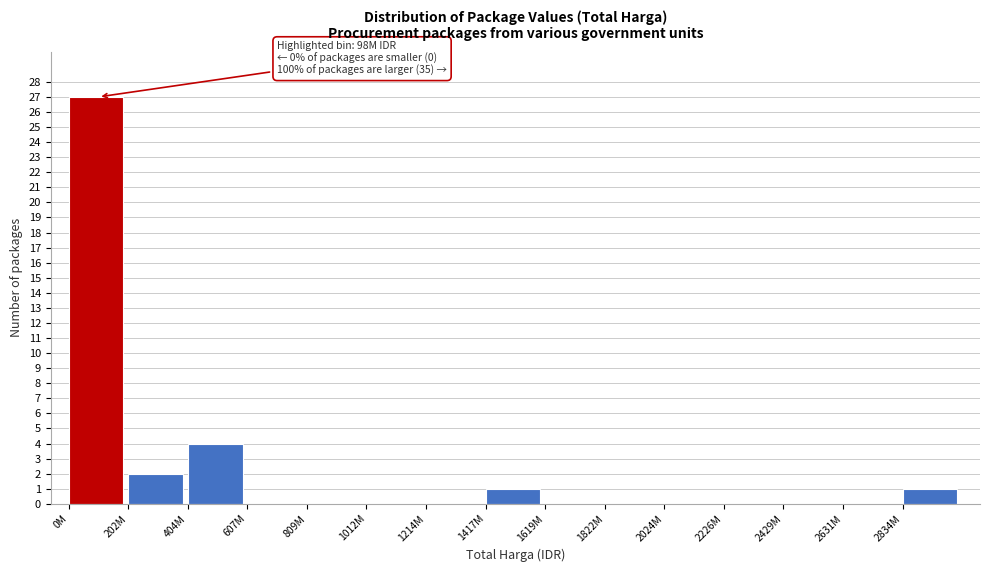

Reading left to right, transcribe all the data shown in this chart.

0M=27	202M=2	404M=4	607M=0	809M=0	1012M=0	1214M=0	1417M=1	1619M=0	1822M=0	2024M=0	2226M=0	2429M=0	2631M=0	2834M=1